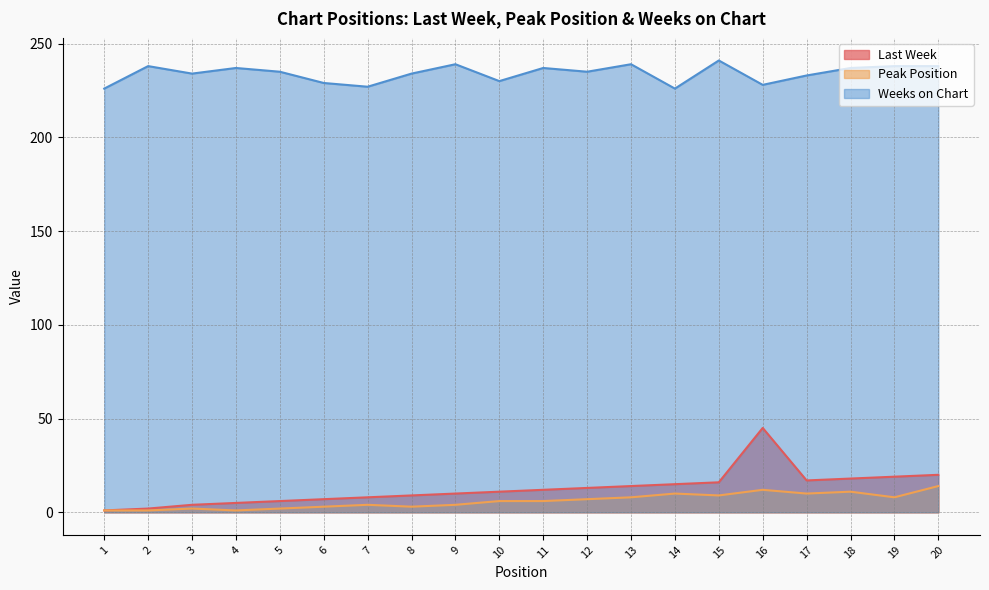

Reading right to left, transcribe all the data shown in this chart.

Last Week: 20	19	18	17	45	16	15	14	13	12	11	10	9	8	7	6	5	4	2	1
Peak Position: 14	8	11	10	12	9	10	8	7	6	6	4	3	4	3	2	1	2	1	1
Weeks on Chart: 238	238	237	233	228	241	226	239	235	237	230	239	234	227	229	235	237	234	238	226